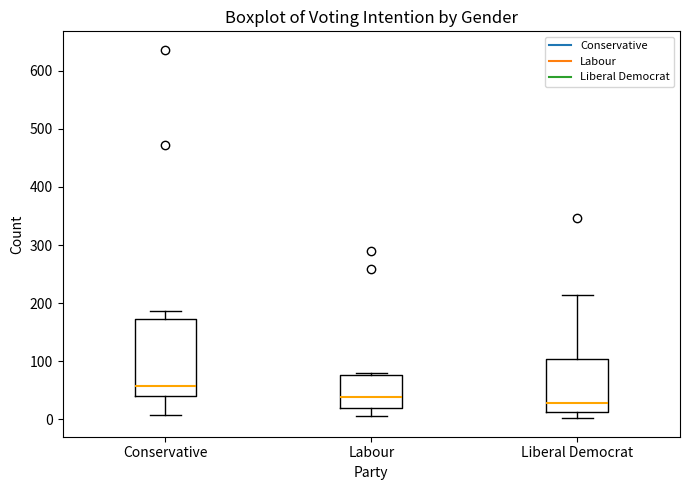

Reading left to right, read every box against the y-axis: the position of its median line, the range the box covers, and the ends of its whiskers. The values are not printed on the chart, so give them approximately, as read against the axis.

Conservative: median 60, box 40 to 170, whiskers 10 to 190
Labour: median 40, box 20 to 80, whiskers 10 to 80 (just above the box's upper edge)
Liberal Democrat: median 30, box 10 to 100, whiskers 0 to 210